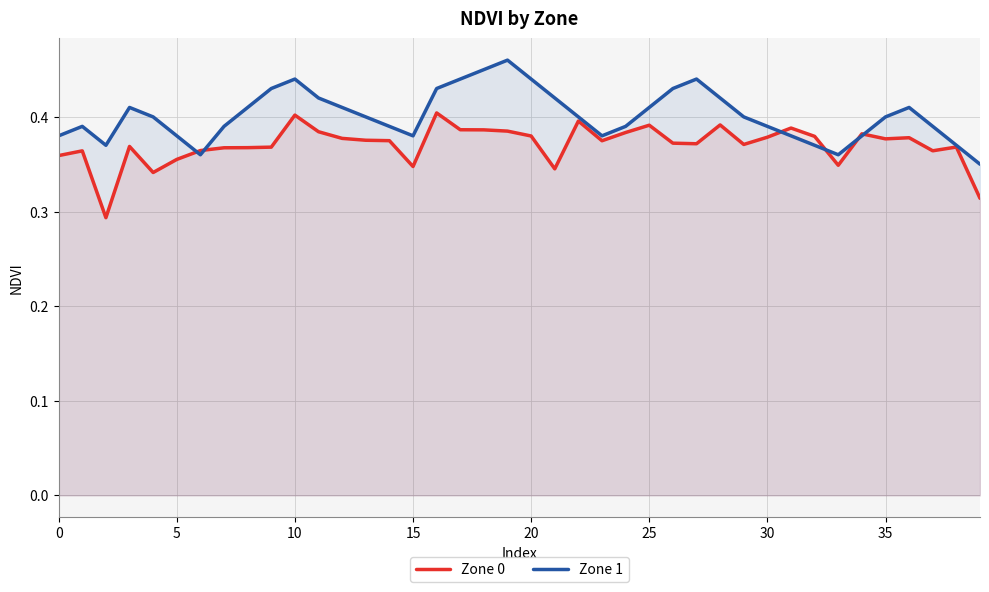

List the series in order of their peak value, lowest first.

Zone 0, Zone 1